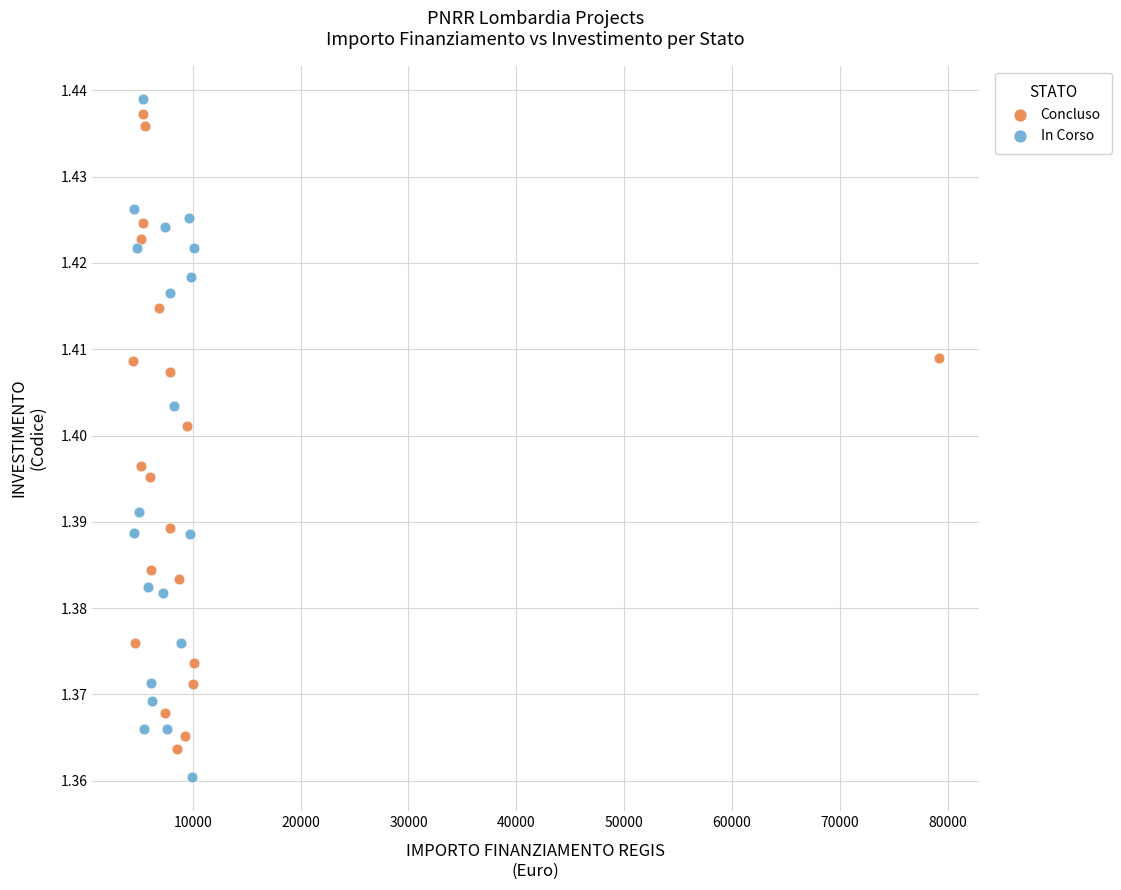

Which series contains the highest Y value?

In Corso